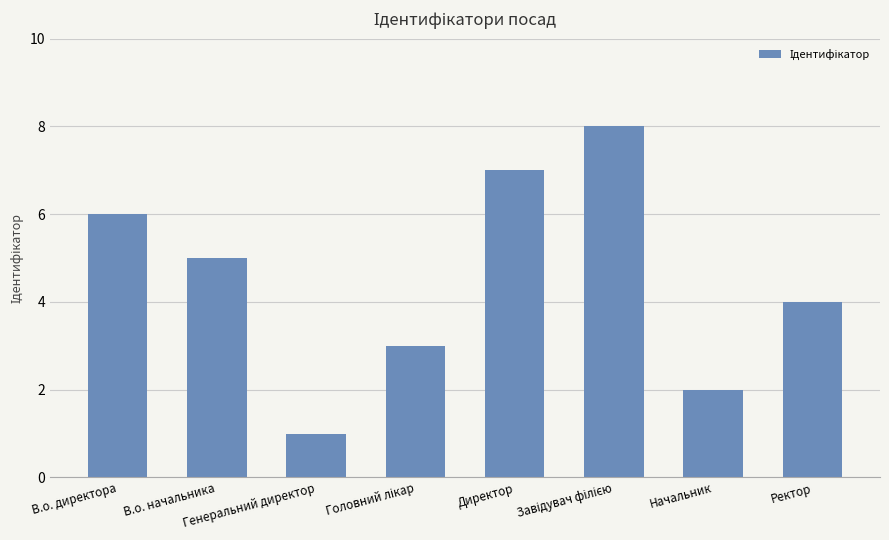

Reading left to right, transcribe all the data shown in this chart.

6	5	1	3	7	8	2	4